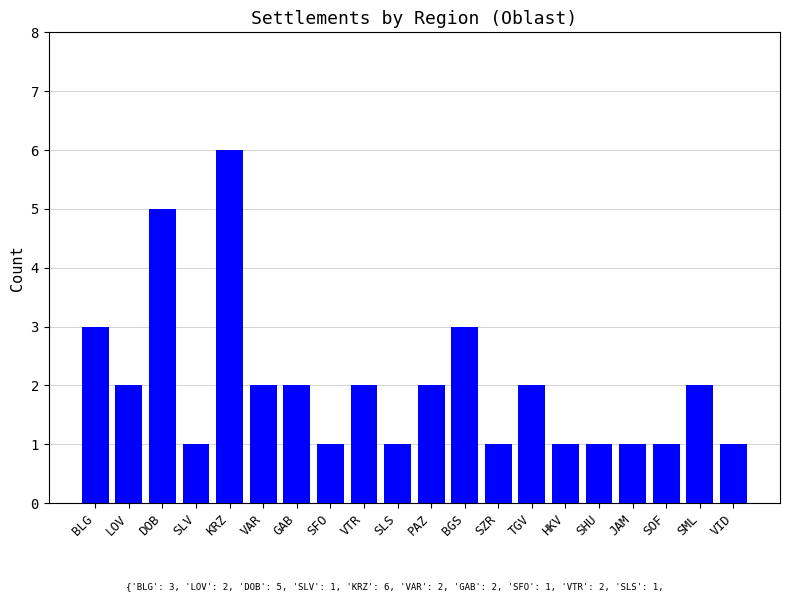

Which category has the highest value across all series?

KRZ